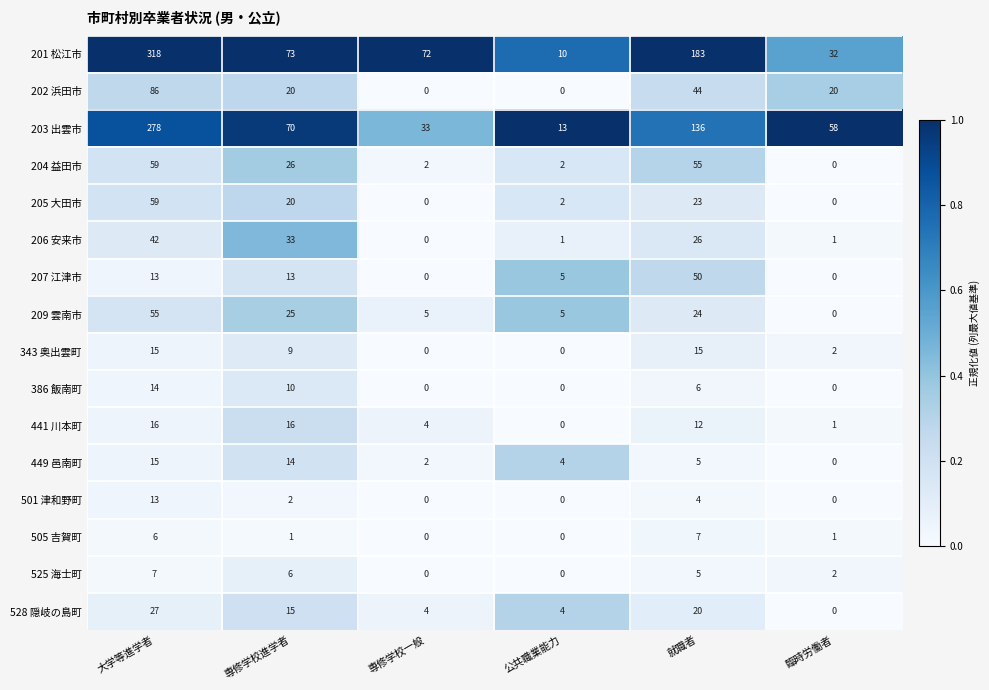

Read the 386 飯南町 value at 大学等進学者, to the nearest 10.

10